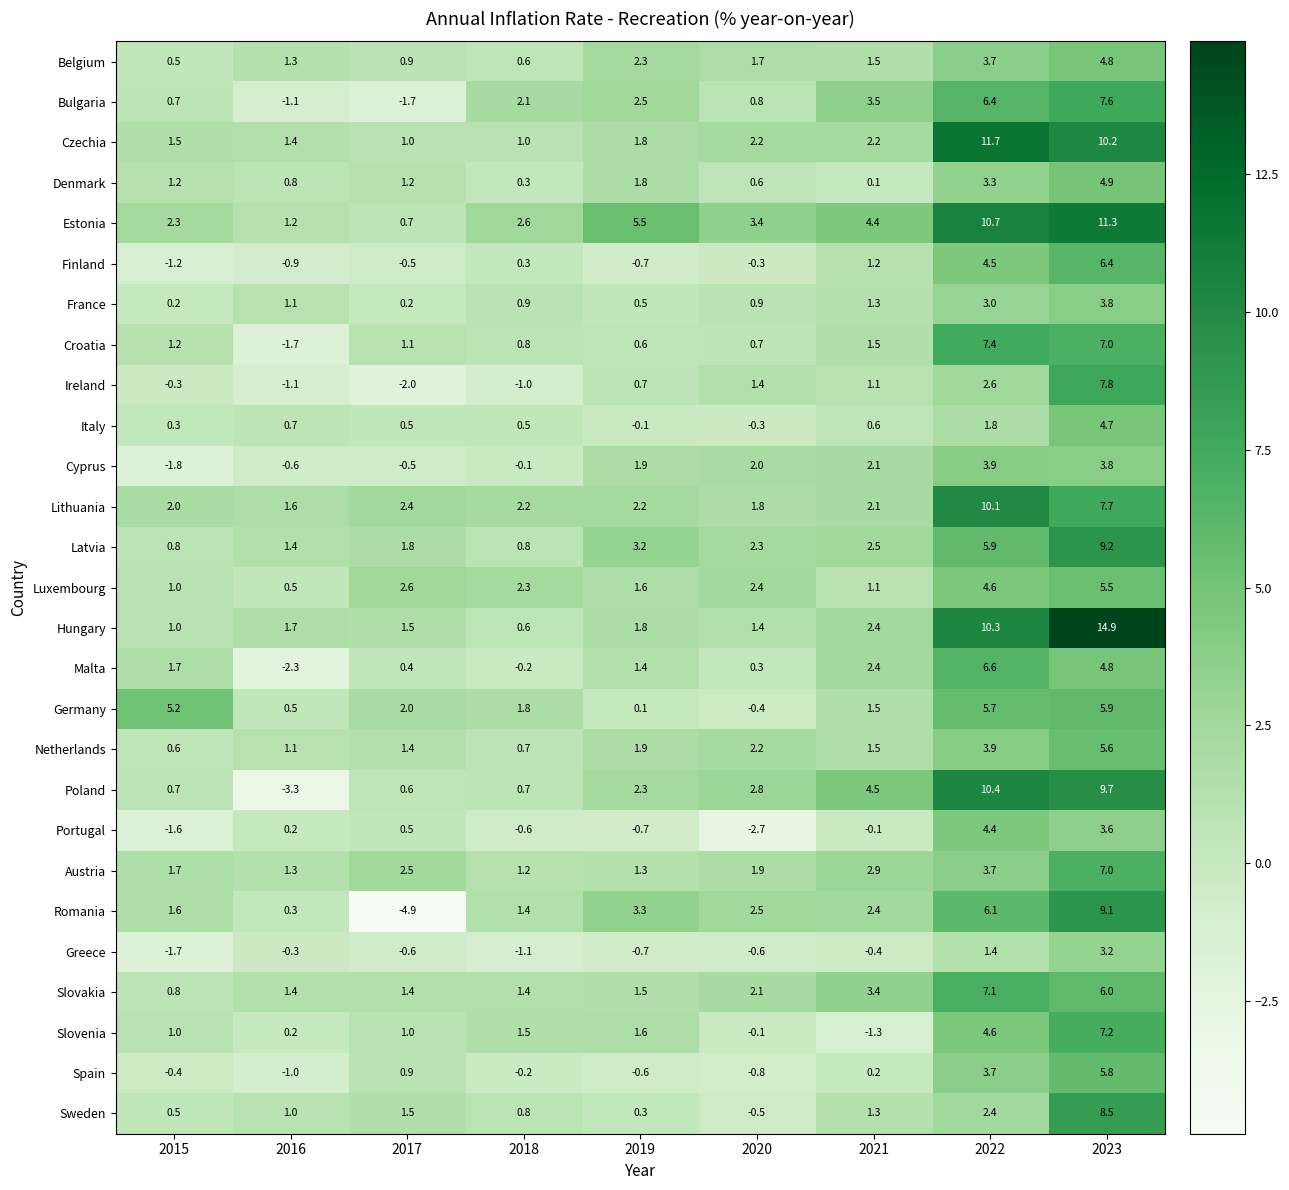

List the series in order of their peak value, highest first.

Hungary, Czechia, Estonia, Poland, Lithuania, Latvia, Romania, Sweden, Ireland, Bulgaria, Croatia, Slovenia, Slovakia, Austria, Malta, Finland, Germany, Spain, Netherlands, Luxembourg, Denmark, Belgium, Italy, Portugal, Cyprus, France, Greece